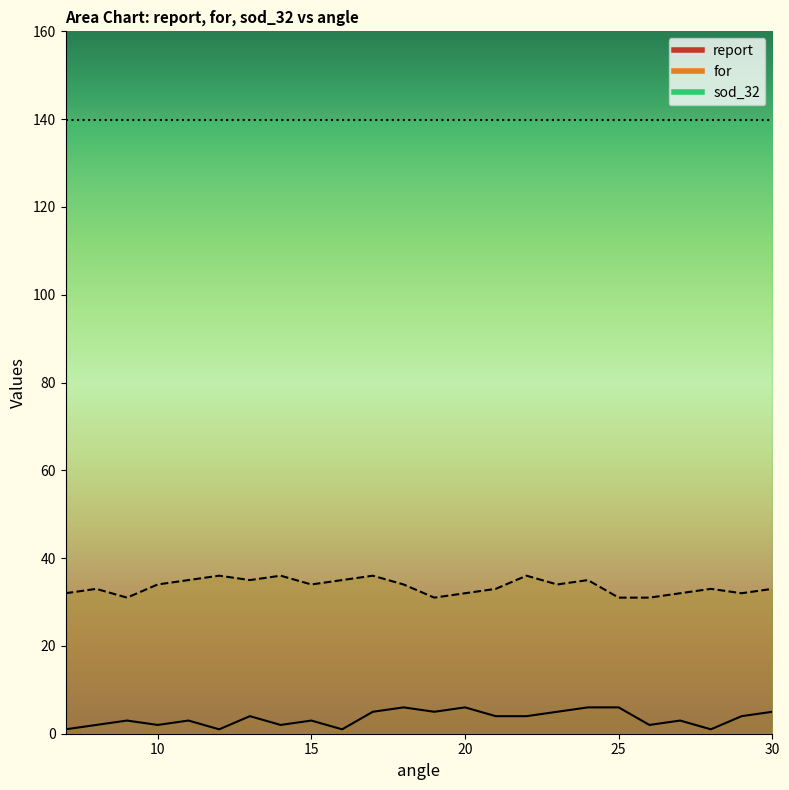

Which category has the highest value in the report series?

18